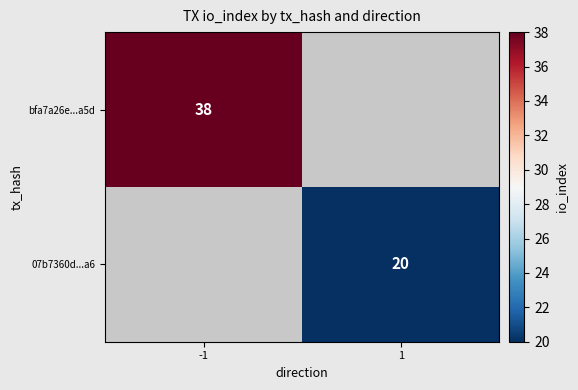

Is it true that 07b7360d...a6 equals 20 at 1?

True